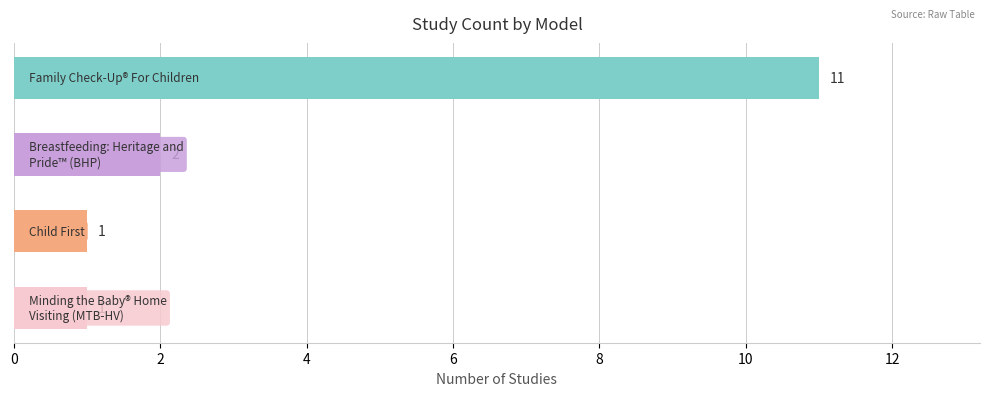

What is the difference between the maximum and minimum values?

10